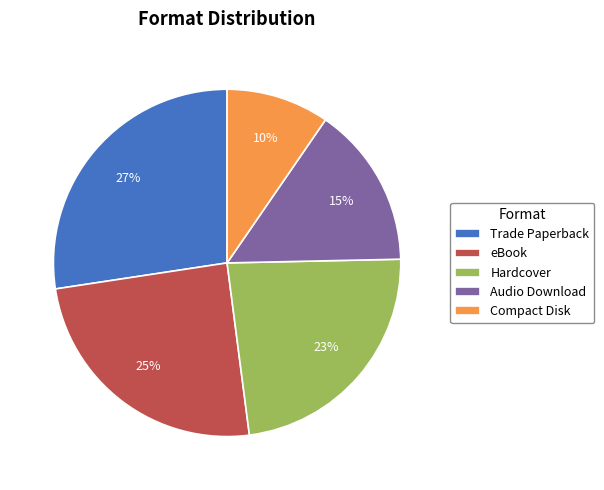

Which category has the biggest portion of the pie?

Trade Paperback